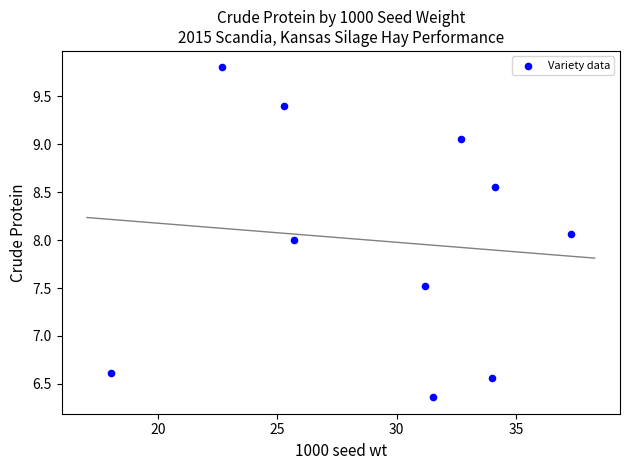

What is the range of Y values (max minus min)?

3.4